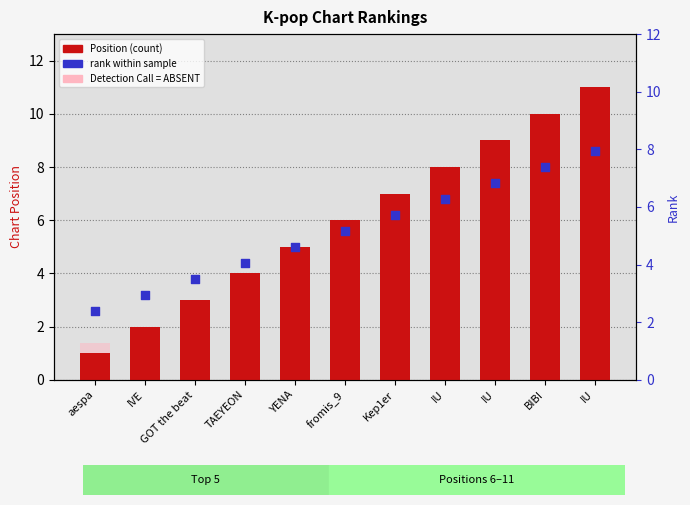

At which category is the sum across all series the highest?

IU